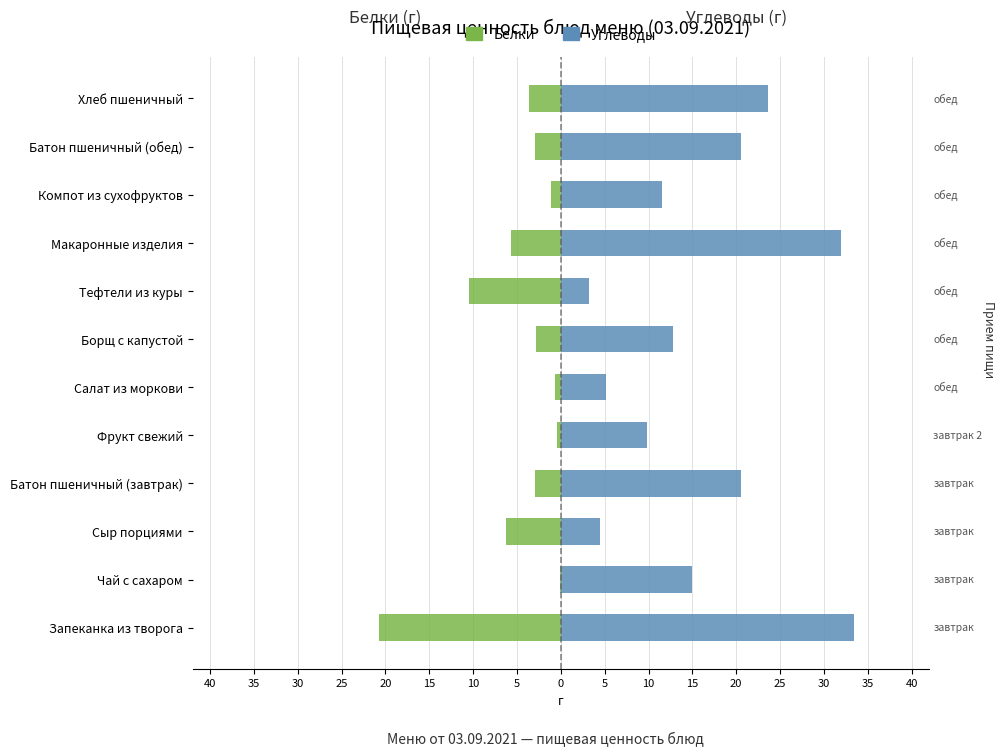

Reading left to right, list all the values displayed in this chart.

Белки: -20.7	-0.1	-6.2	-3.0	-0.4	-0.6	-2.9	-10.5	-5.7	-1.2	-3.0	-3.6
Углеводы: 33.4	15.0	4.4	20.6	9.8	5.1	12.8	3.2	31.9	11.5	20.6	23.6